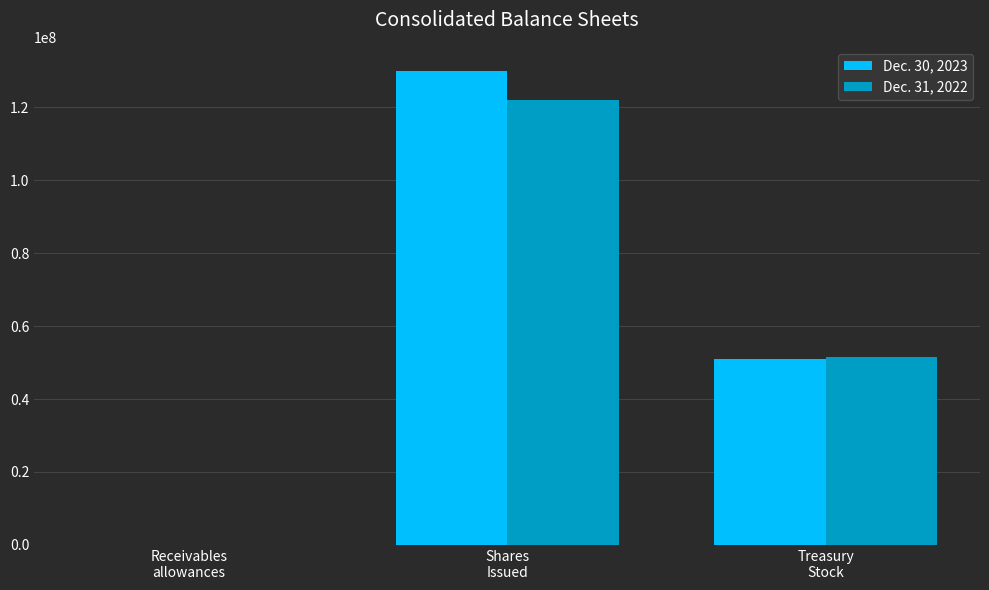

How many Dec. 30, 2023 values are between 1041 and 130048000?

3